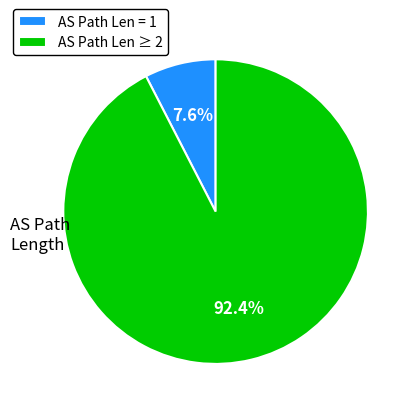

Is there any slice that represents more than half of the pie?

Yes